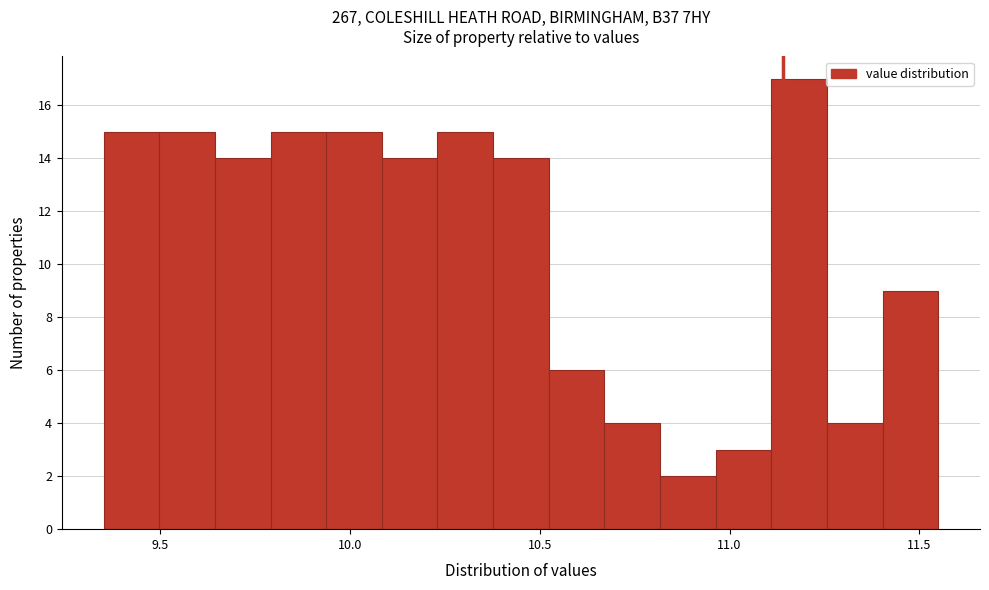

Around what value on the x-axis is the tallest bar? Give the approximate position of its centre, as read against the axis.

11.20